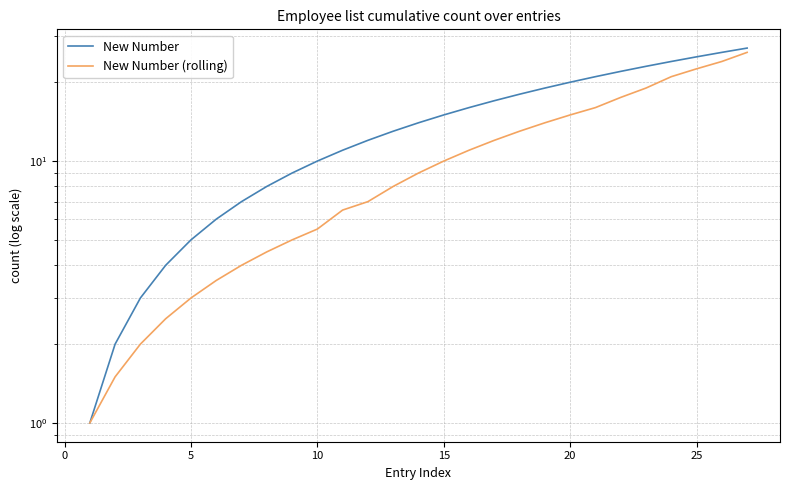

True or false: New Number (rolling) and New Number intersect in this chart.

False